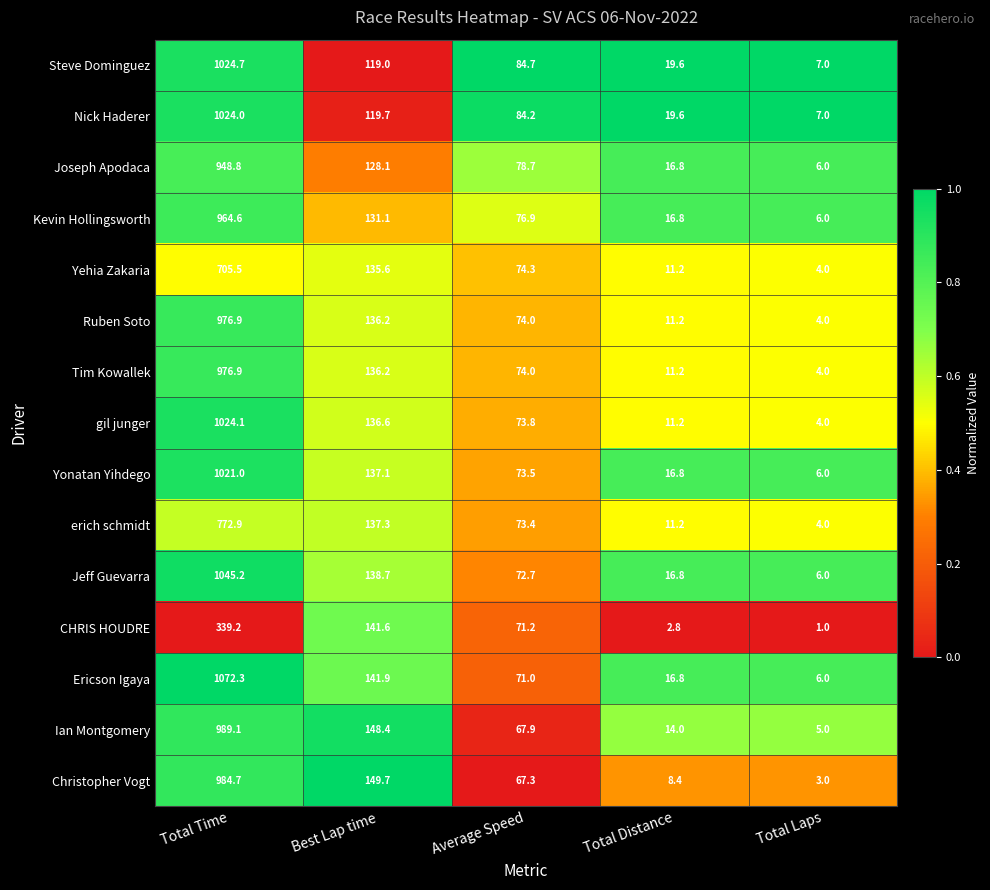

Which series changed the most between Average Speed and Total Laps?

Steve Dominguez